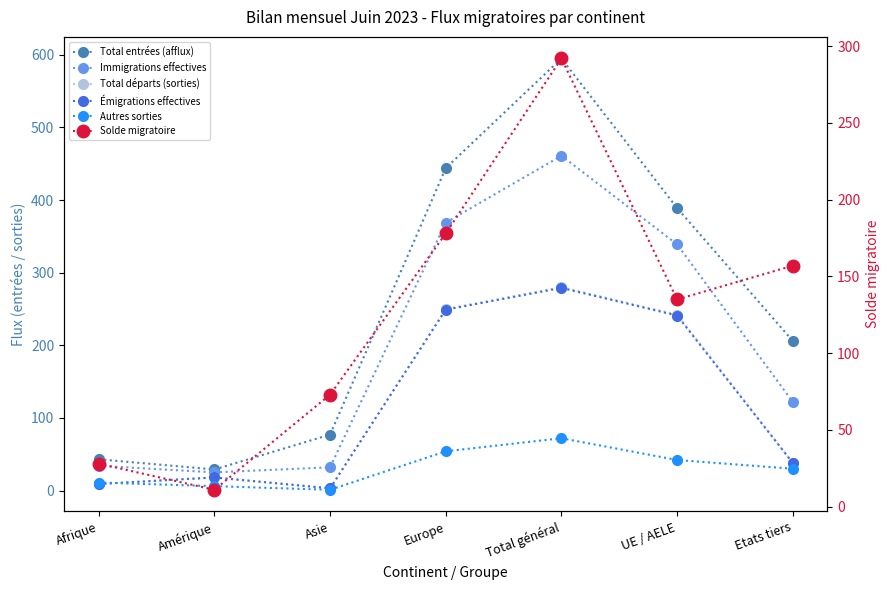

Which category has the lowest value in the Immigrations effectives series?

Amérique